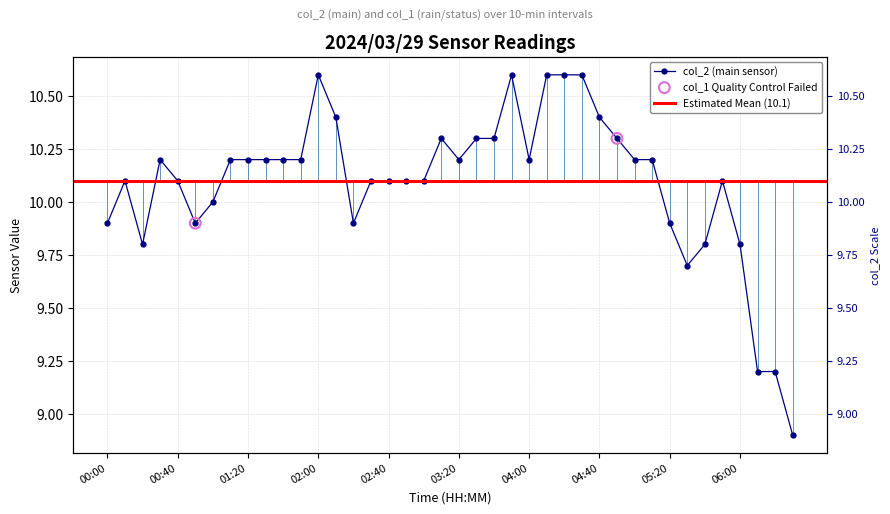

Between 02:40 and 06:00, which is larger?

02:40